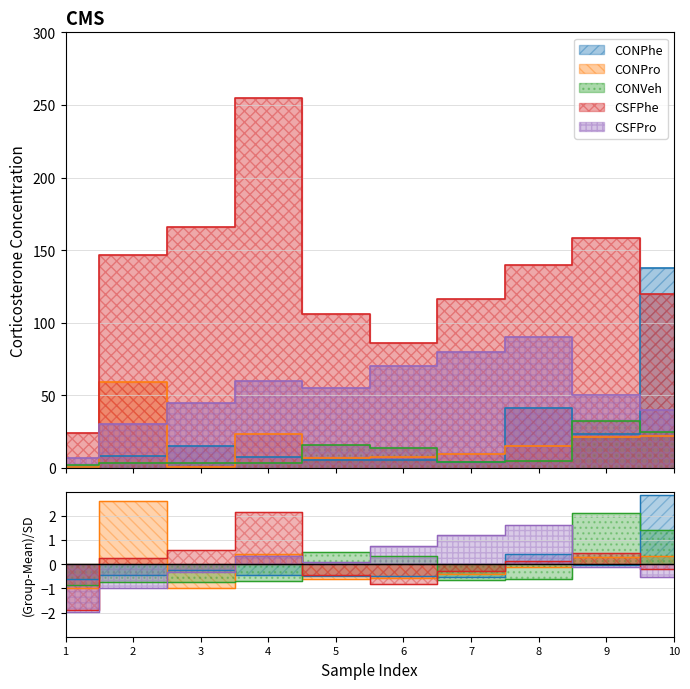

What is the difference between the second highest and minimum values in the CONPro series?

22.7